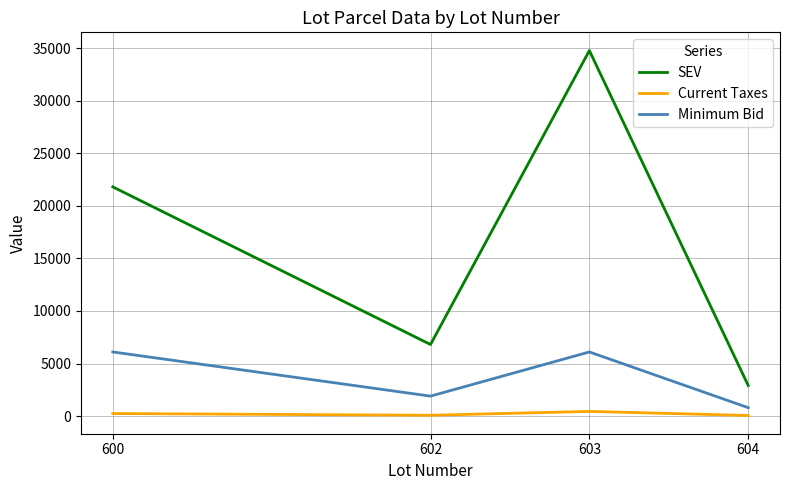

What is the difference between the maximum and second lowest values in the SEV series?

27955.0